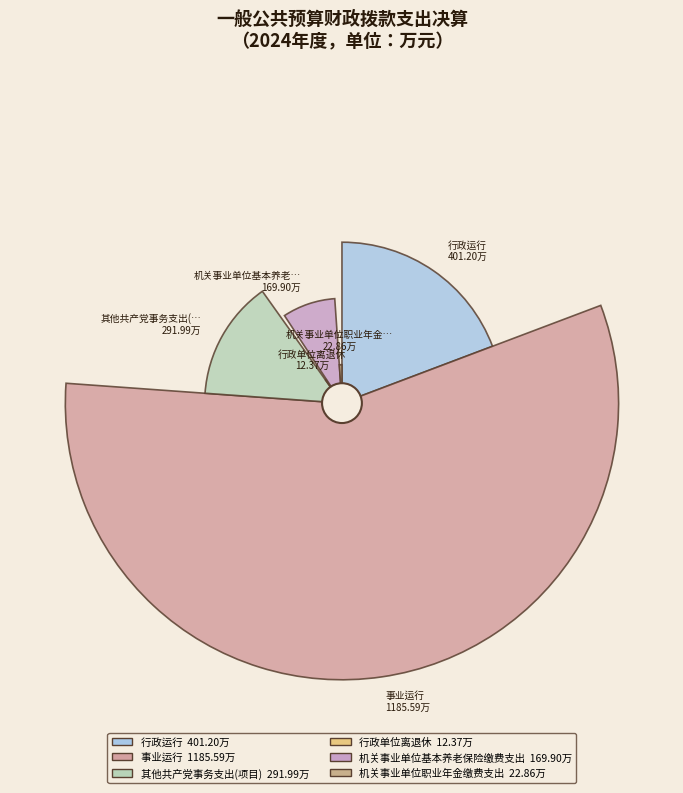

Is it true that 机关事业单位职业年金缴费支出 is 11% of the pie?

False